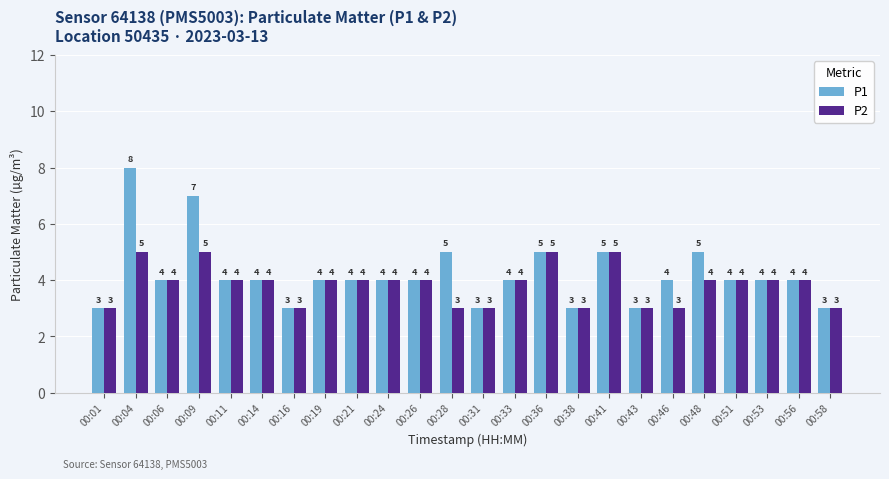

List the series in order of their peak value, lowest first.

P2, P1